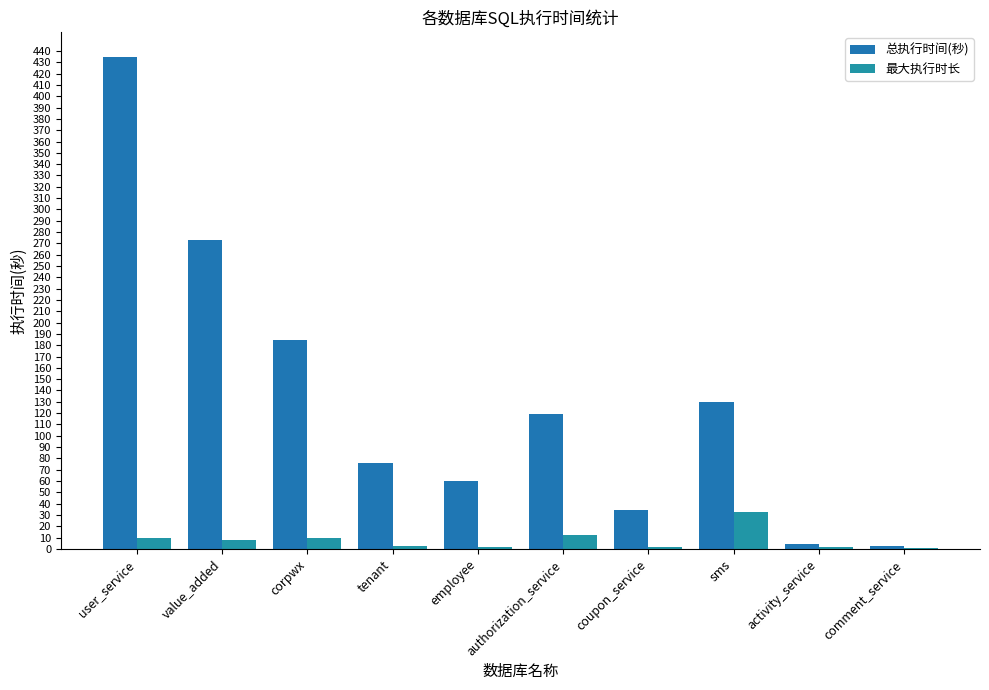

Does the chart contain stacked bars?

No